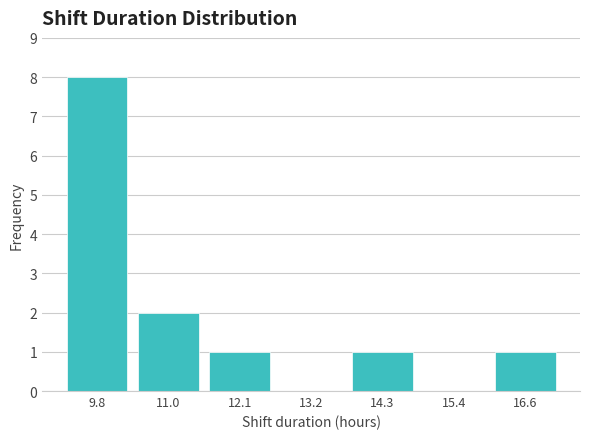

Reading left to right, list every bar in this chart as the range it spans on the x-axis followed by its height. Neither the bar edges nor the heights are printed on the chart, so give them approximately, as read against the axes.

9.2 to 10.4: 8
10.4 to 11.6: 2
11.6 to 12.6: 1
12.6 to 13.8: 0
13.8 to 14.8: 1
14.8 to 16.0: 0
16.0 to 17.2: 1